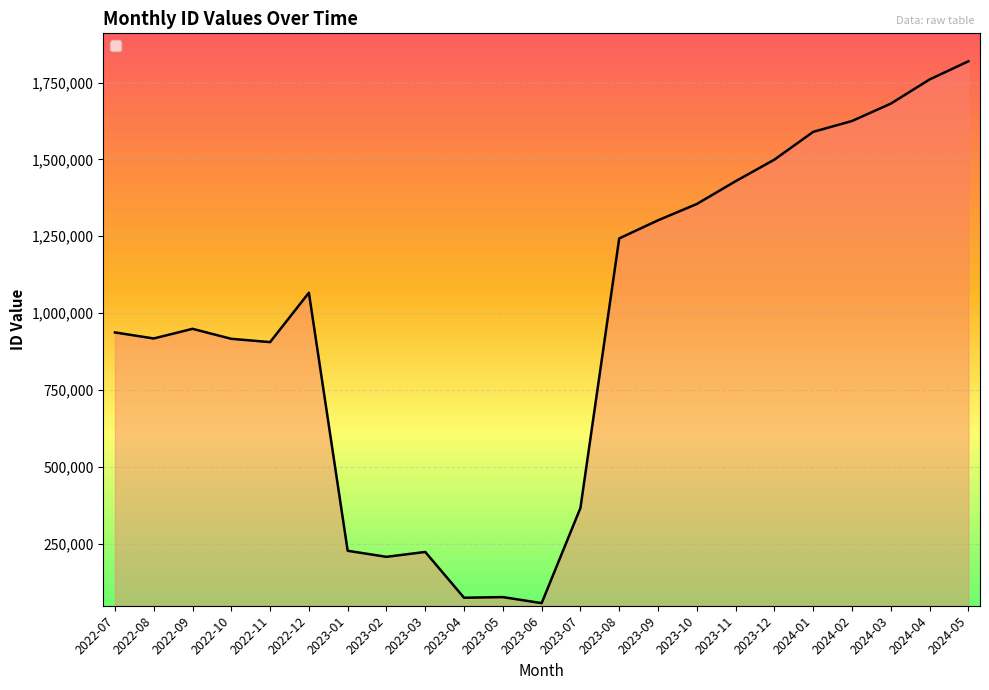

What is the sum of the values at 2022-10 and 2022-09?

1865322